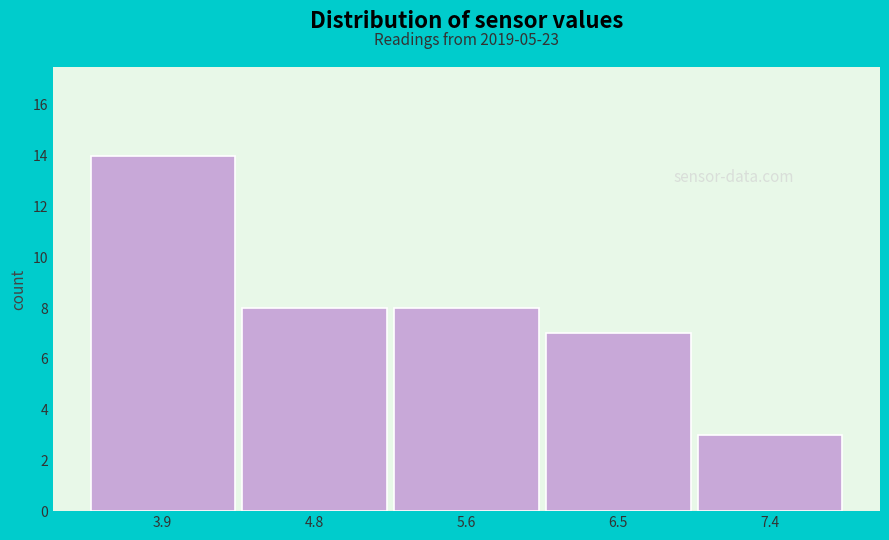

Reading left to right, transcribe all the data shown in this chart.

14	8	8	7	3